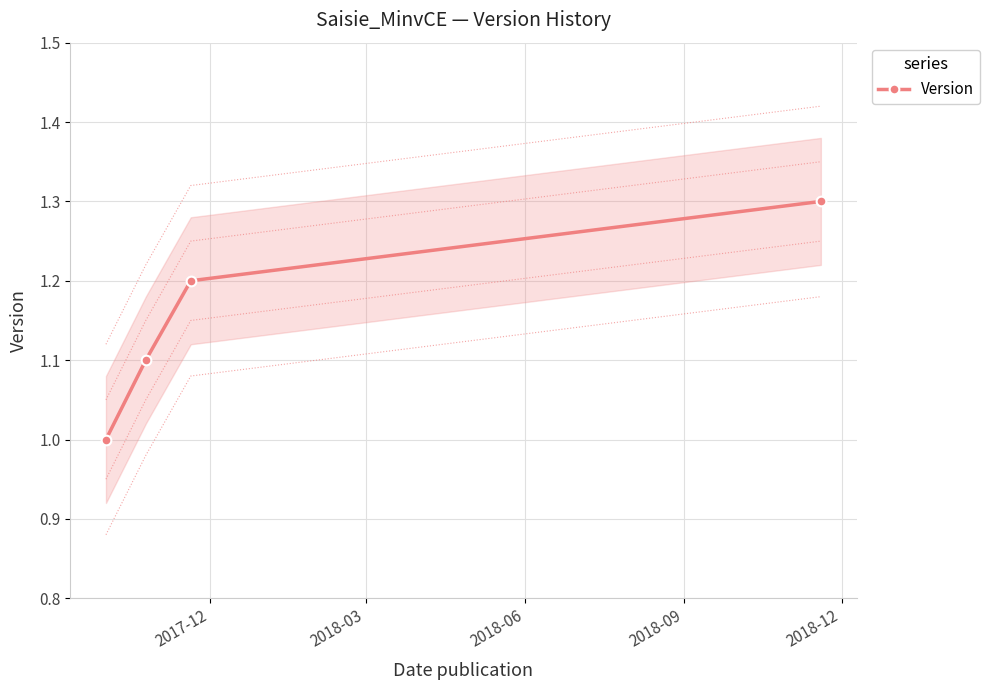

True or false: Version has more than 0 interior local peaks.

False